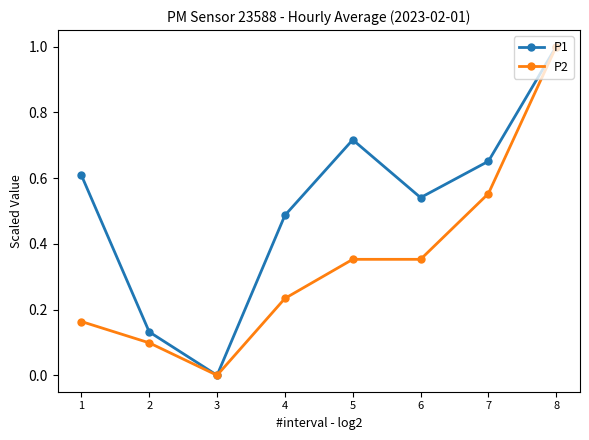

What is the difference between the highest and lowest values at 4?

0.3